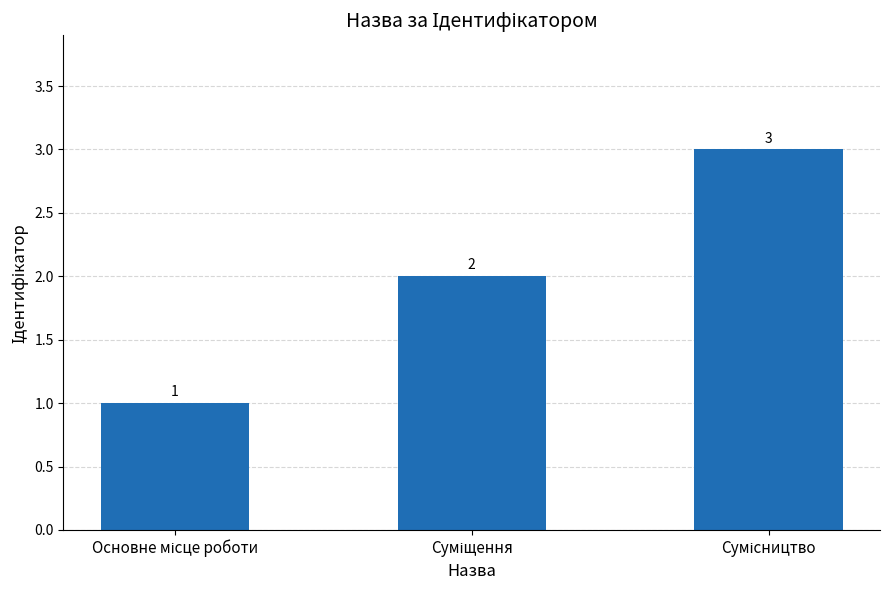

What is the maximum value shown in the chart?

3